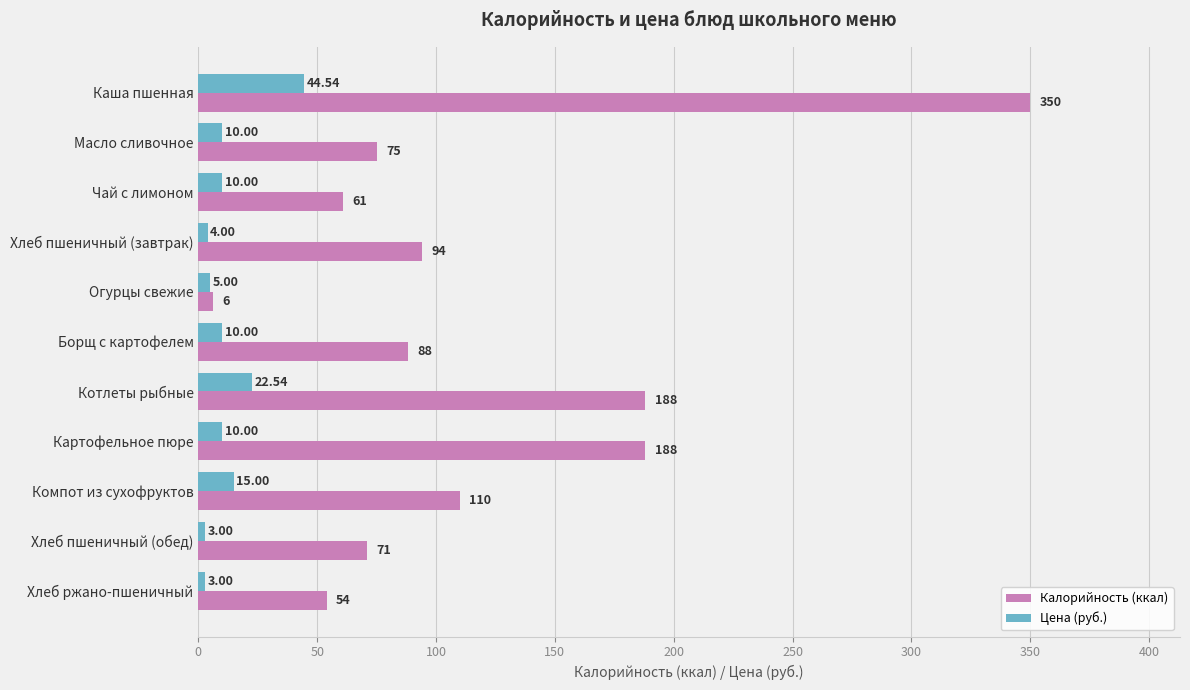

What is the maximum value for Калорийность (ккал)?

350.0